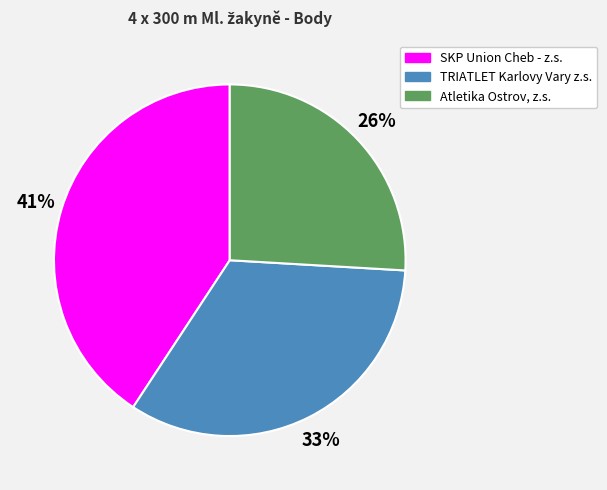

To the nearest percent, what percentage of the pie is SKP Union Cheb - z.s.?

41%